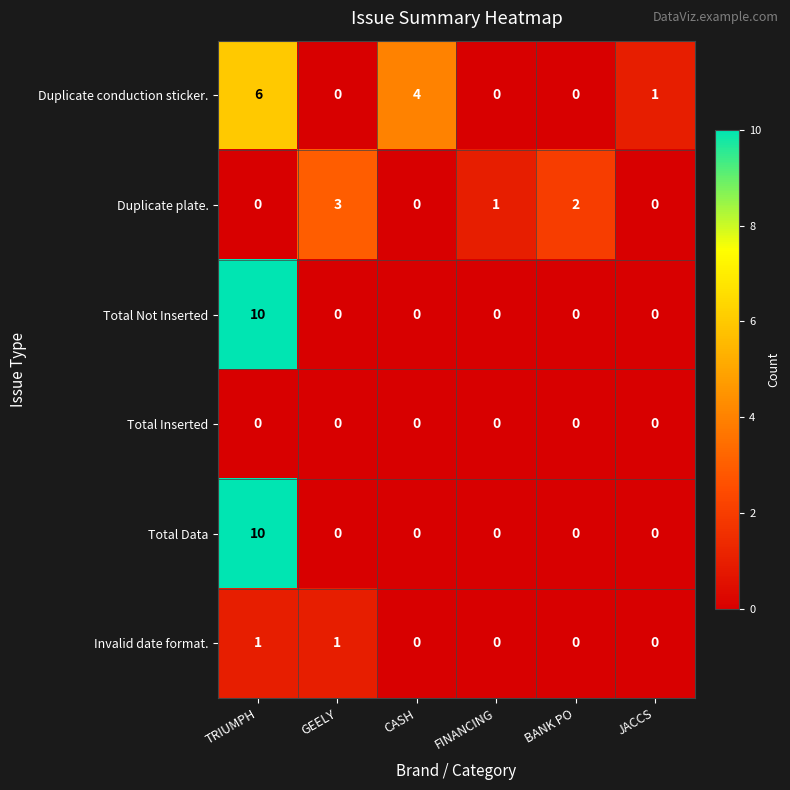

Is it true that Total Data equals 10 at TRIUMPH?

True